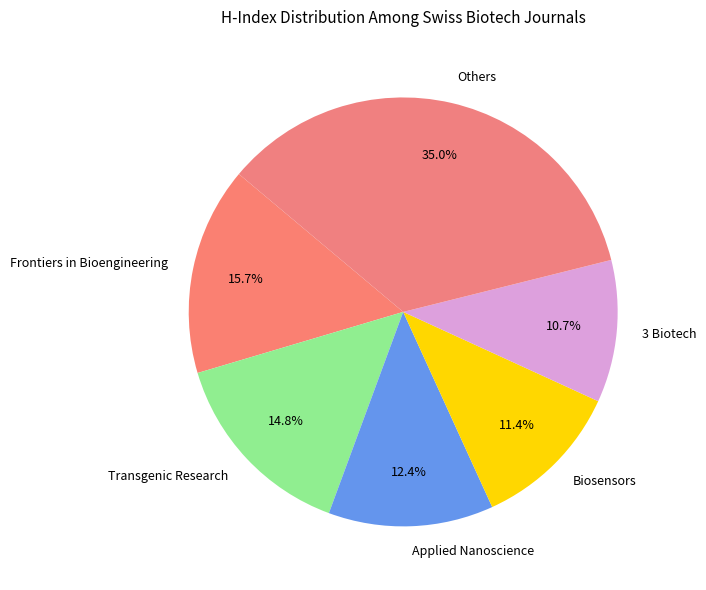

Is the sum of Frontiers in Bioengineering and Biosensors greater than half?

No